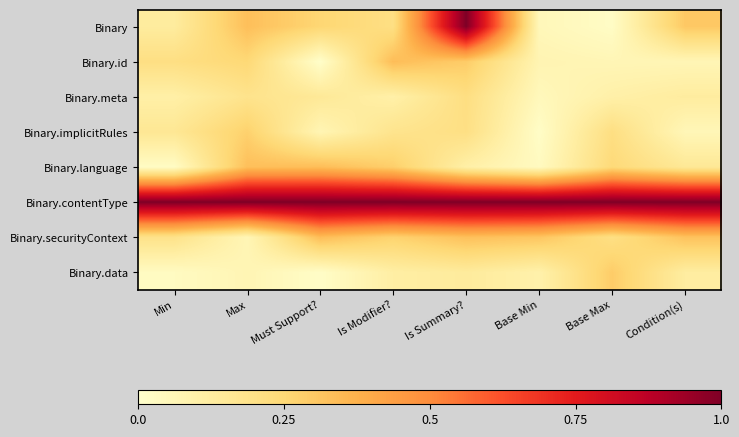

Rank the series by their maximum value, from lowest to highest.

Binary.meta, Binary.implicitRules, Binary.data, Binary.language, Binary.securityContext, Binary.id, Binary, Binary.contentType